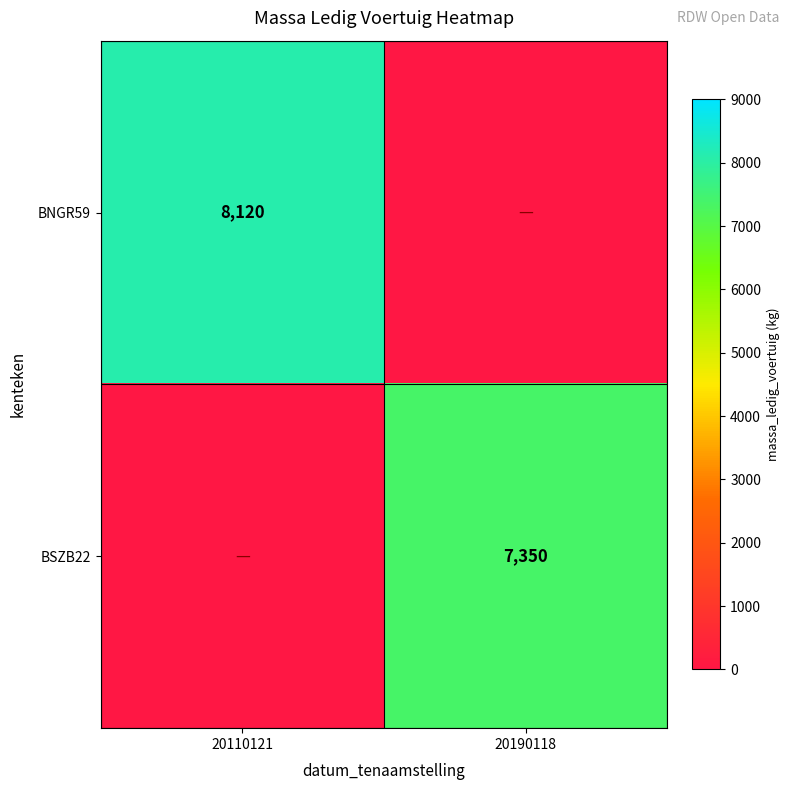

Is it true that BSZB22 equals 7350 at 20190118?

True